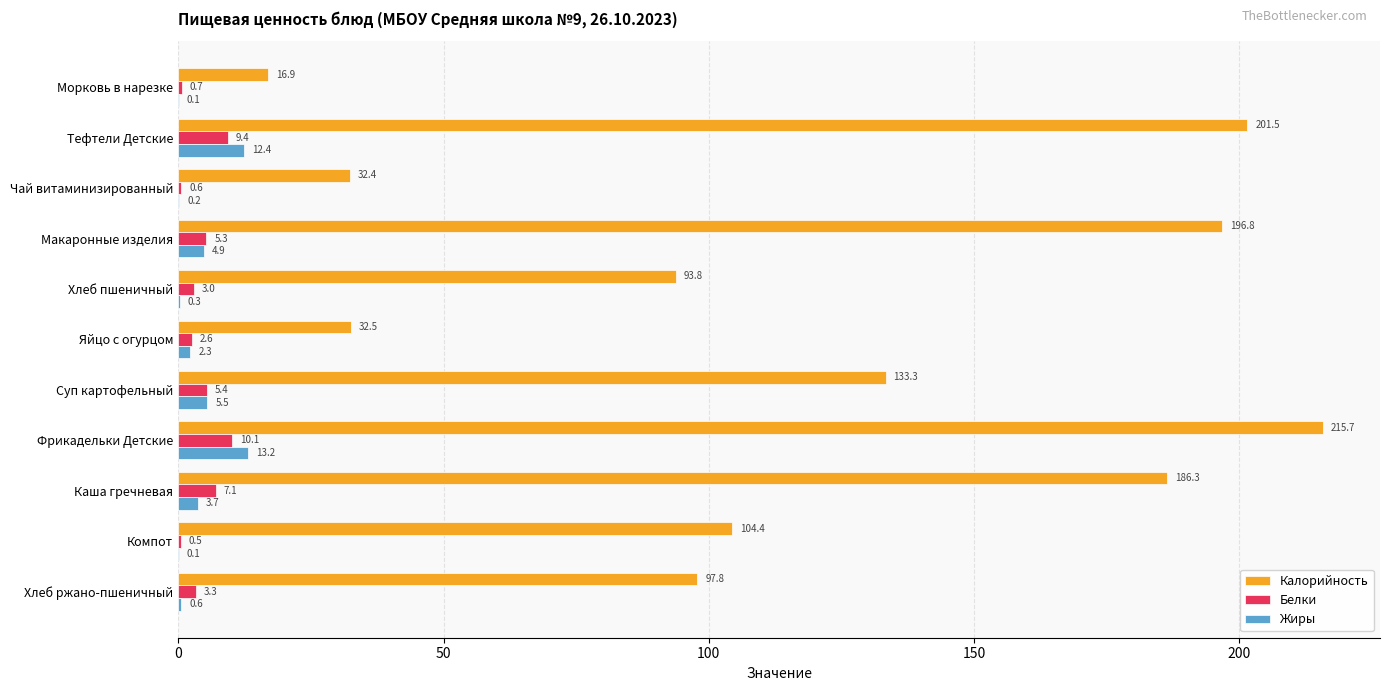

The Калорийность series shows 59.6 at Суп картофельный. True or false?

False